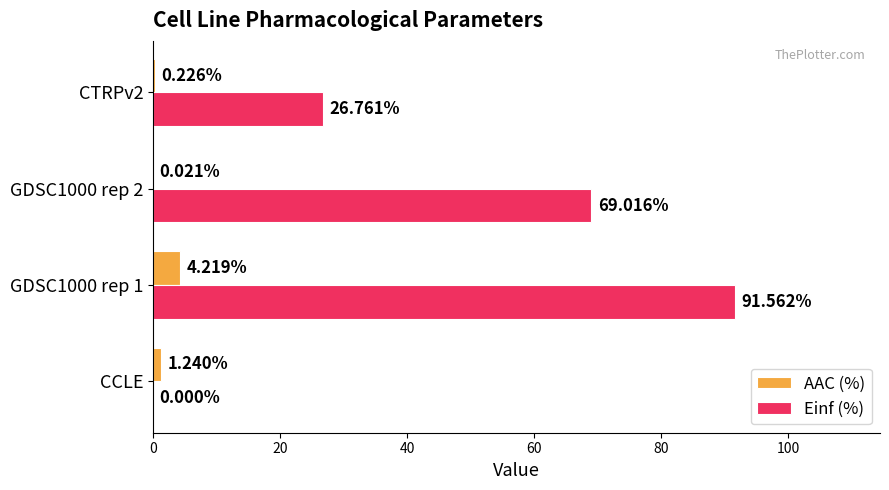

Which series has the largest total across all categories?

Einf (%)